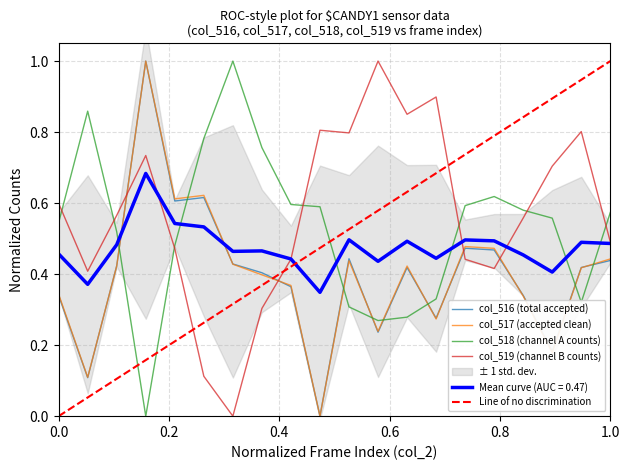

After their last crossing, which series has the higher values: col_516 or col_518?

col_518